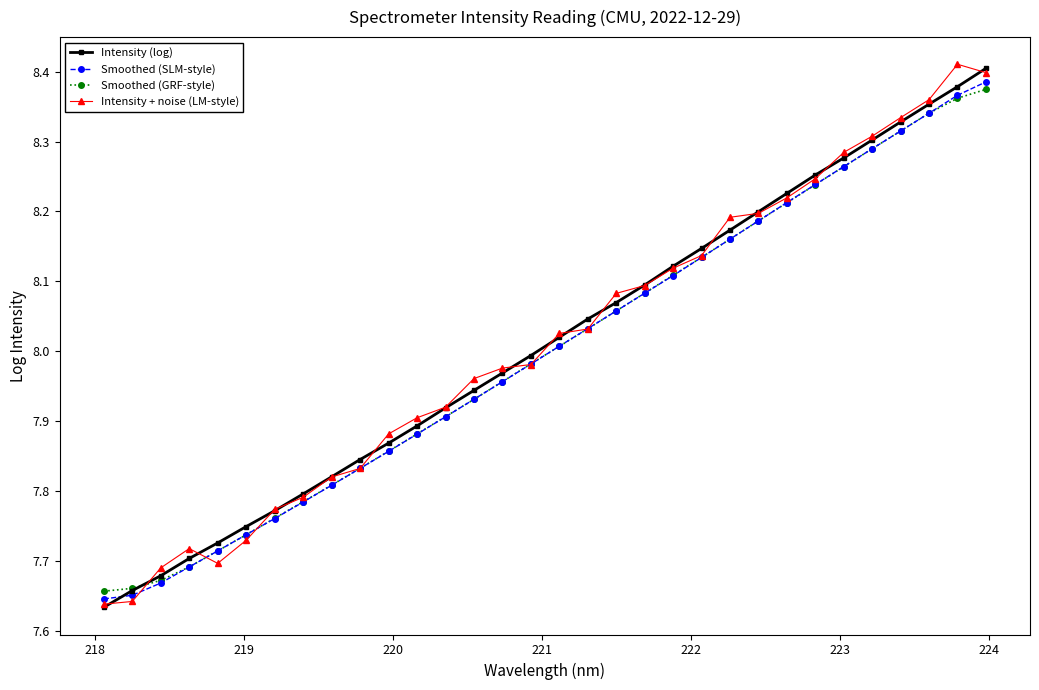

True or false: Intensity (log) has more than 0 points higher than both neighbors.

False